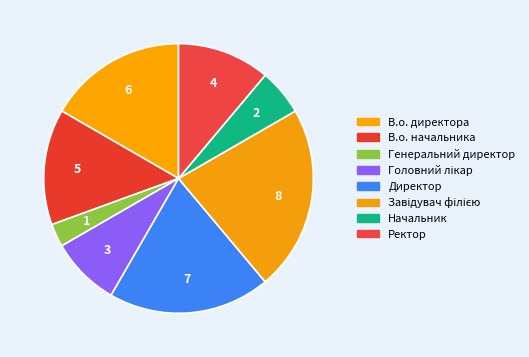

To the nearest percent, what is the difference between the largest and smallest slice percentages?

19%